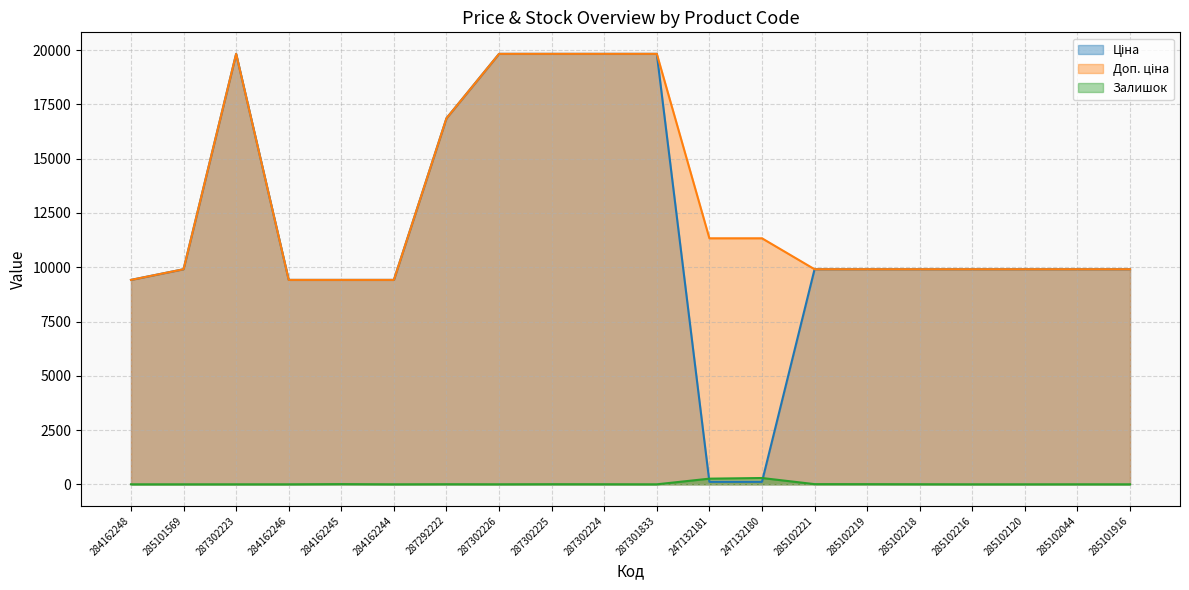

Reading left to right, extract all data points from this chart.

Ціна: 284162248=9416.9	285101569=9908.5	287302223=19831.1	284162246=9416.9	284162245=9416.9	284162244=9416.9	287292222=16863.2	287302226=19831.1	287302225=19831.1	287302224=19831.1	287301833=19831.1	247132181=113.3	247132180=113.3	285102221=9908.5	285102219=9908.5	285102218=9908.5	285102216=9908.5	285102120=9908.5	285102044=9908.5	285101916=9908.5
Доп. ціна: 284162248=9416.9	285101569=9908.5	287302223=19831.1	284162246=9416.9	284162245=9416.9	284162244=9416.9	287292222=16863.2	287302226=19831.1	287302225=19831.1	287302224=19831.1	287301833=19831.1	247132181=11334.0	247132180=11334.0	285102221=9908.5	285102219=9908.5	285102218=9908.5	285102216=9908.5	285102120=9908.5	285102044=9908.5	285101916=9908.5
Залишок: 284162248=0.0	285101569=0.0	287302223=0.0	284162246=0.0	284162245=9.0	284162244=0.0	287292222=4.0	287302226=1.0	287302225=5.0	287302224=3.0	287301833=0.0	247132181=260.0	247132180=290.0	285102221=8.0	285102219=7.0	285102218=3.0	285102216=0.0	285102120=0.0	285102044=1.0	285101916=0.0